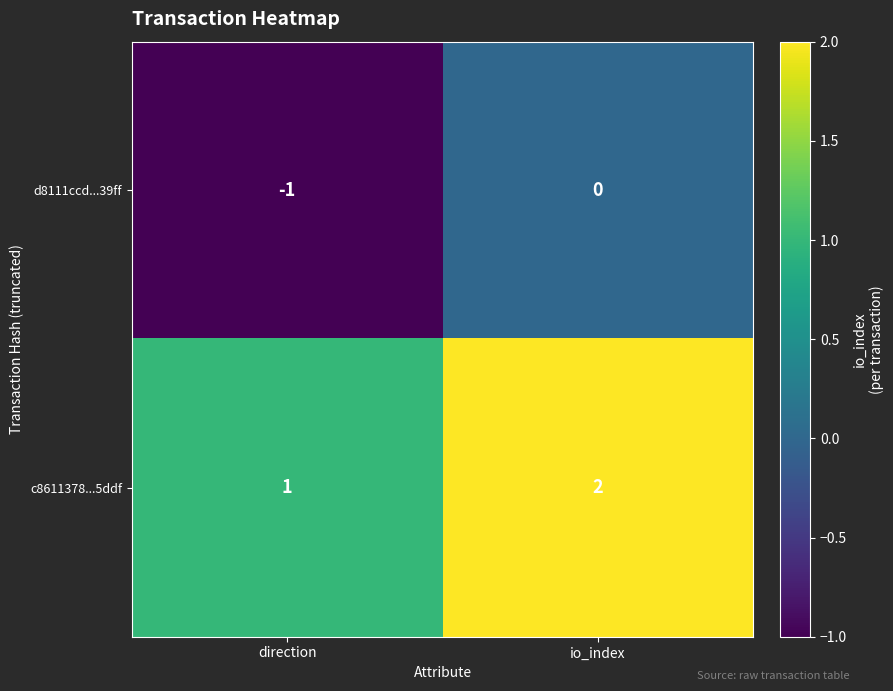

What is the difference between the highest and lowest values at direction?

2